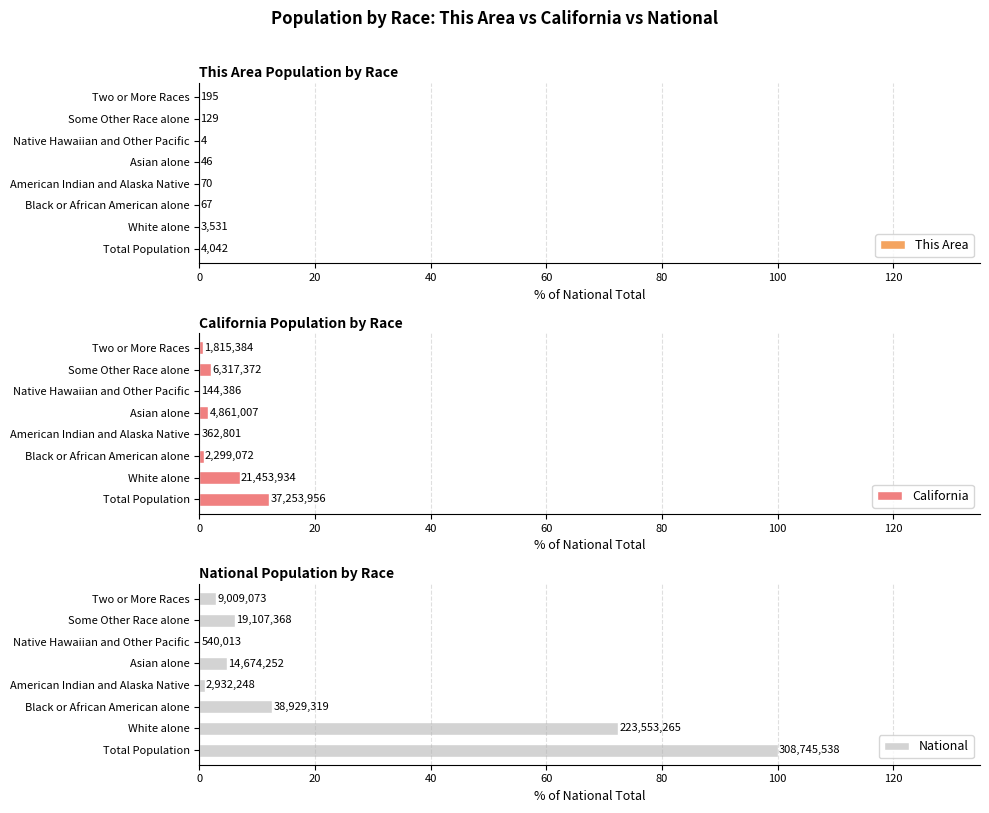

Rank the series by their maximum value, from lowest to highest.

This Area, California, National